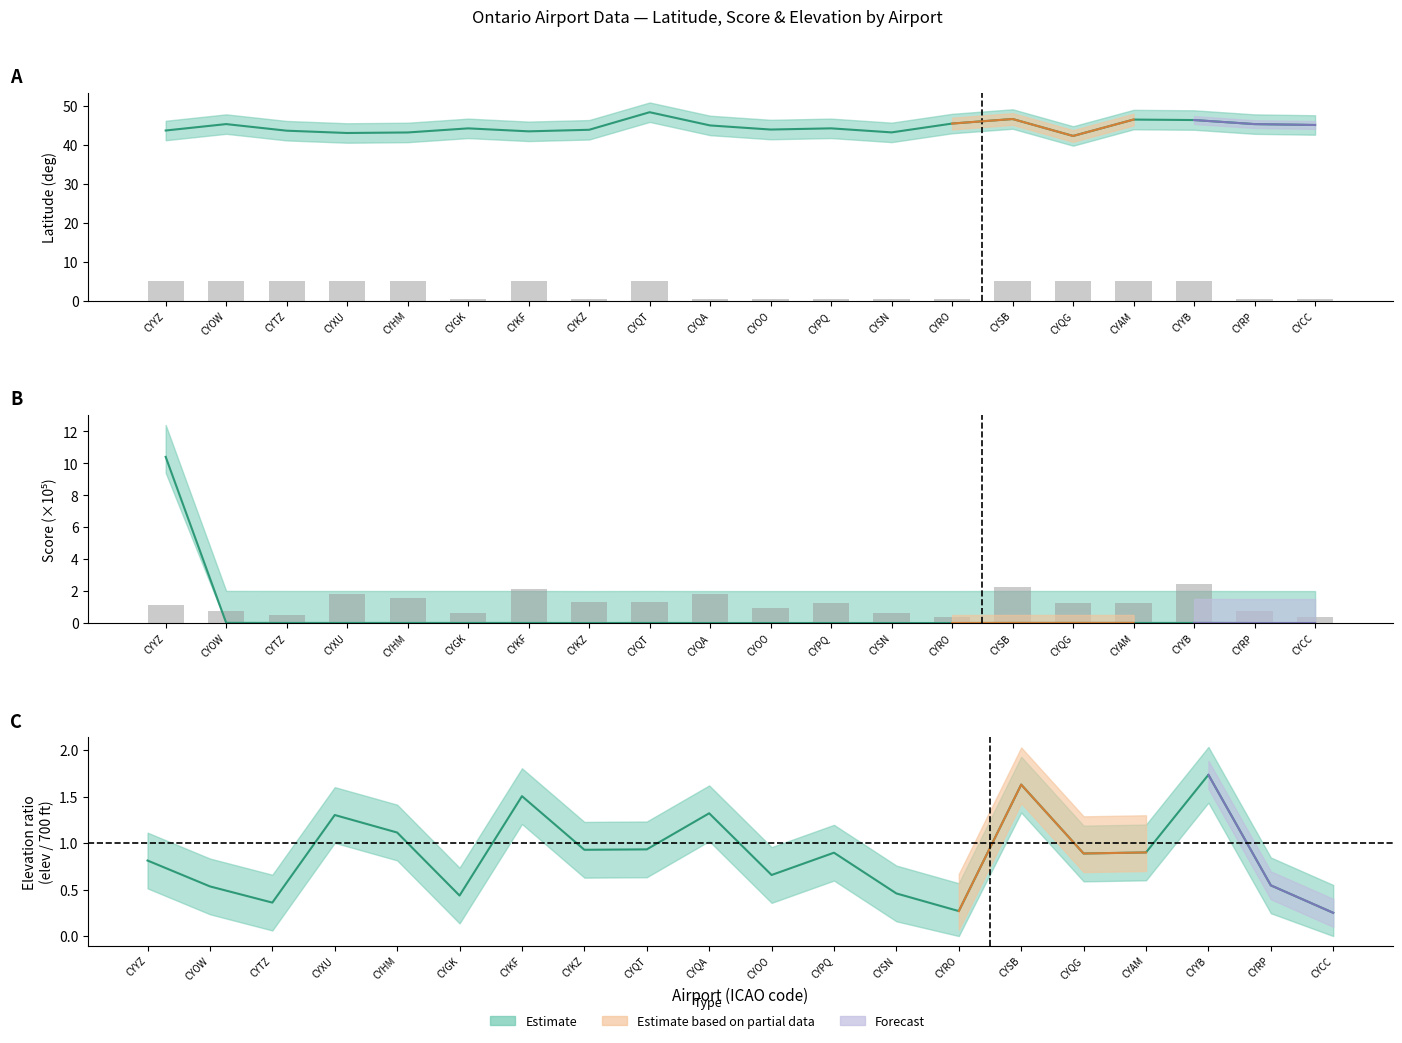

What is the difference between the maximum and second lowest values in the Scheduled series?

4.5